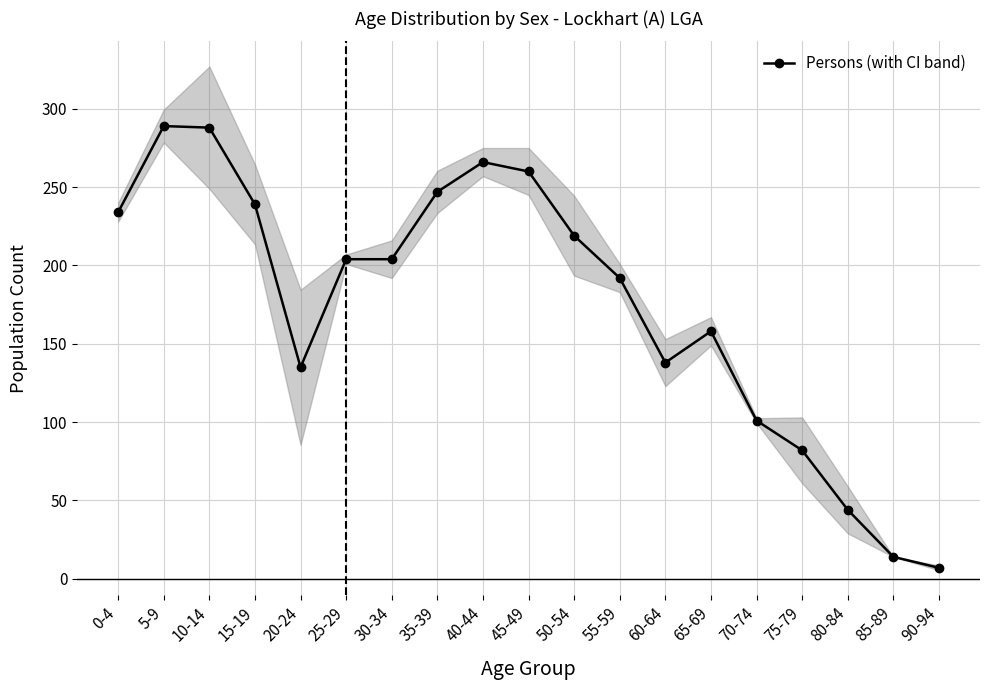

What is the label of the 19th point from the right?

0-4